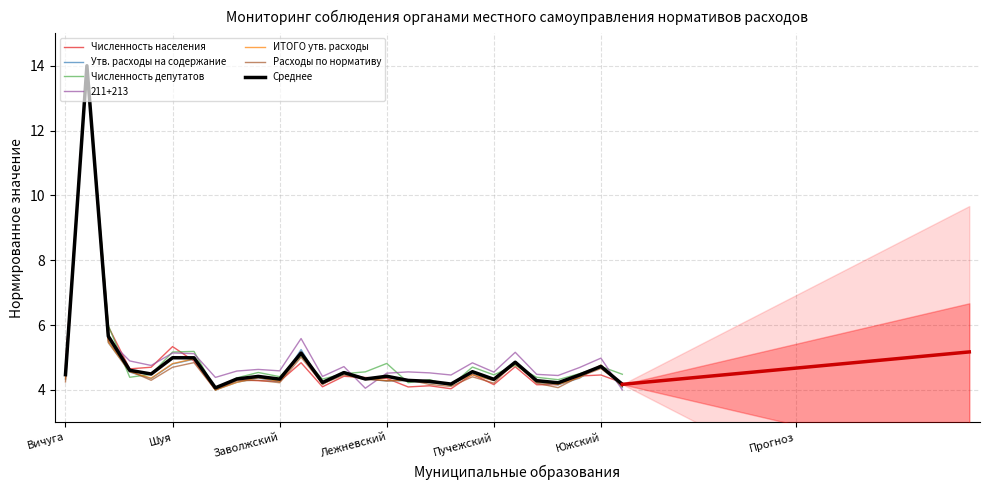

What is the minimum value shown in the chart?

4.0